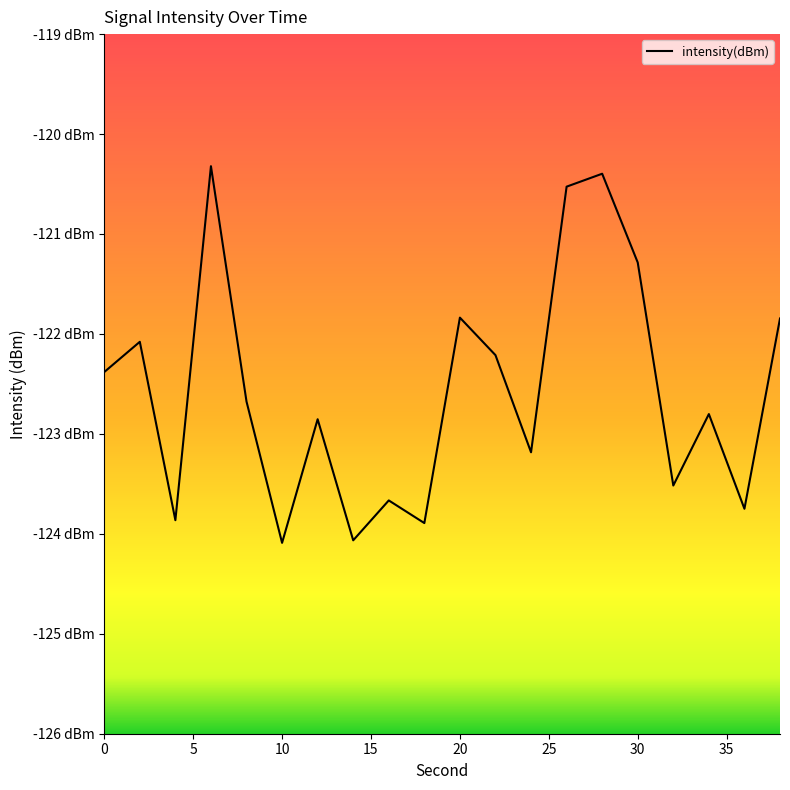

What is the value of the 2nd point from the left?

-122.1